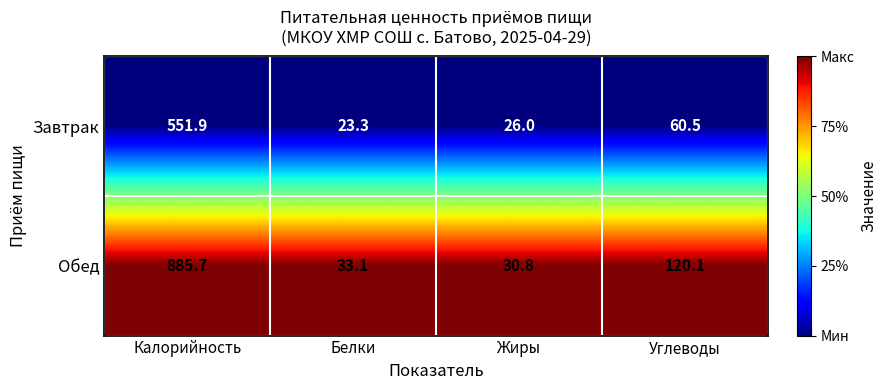

Count the number of data series in this chart.

2